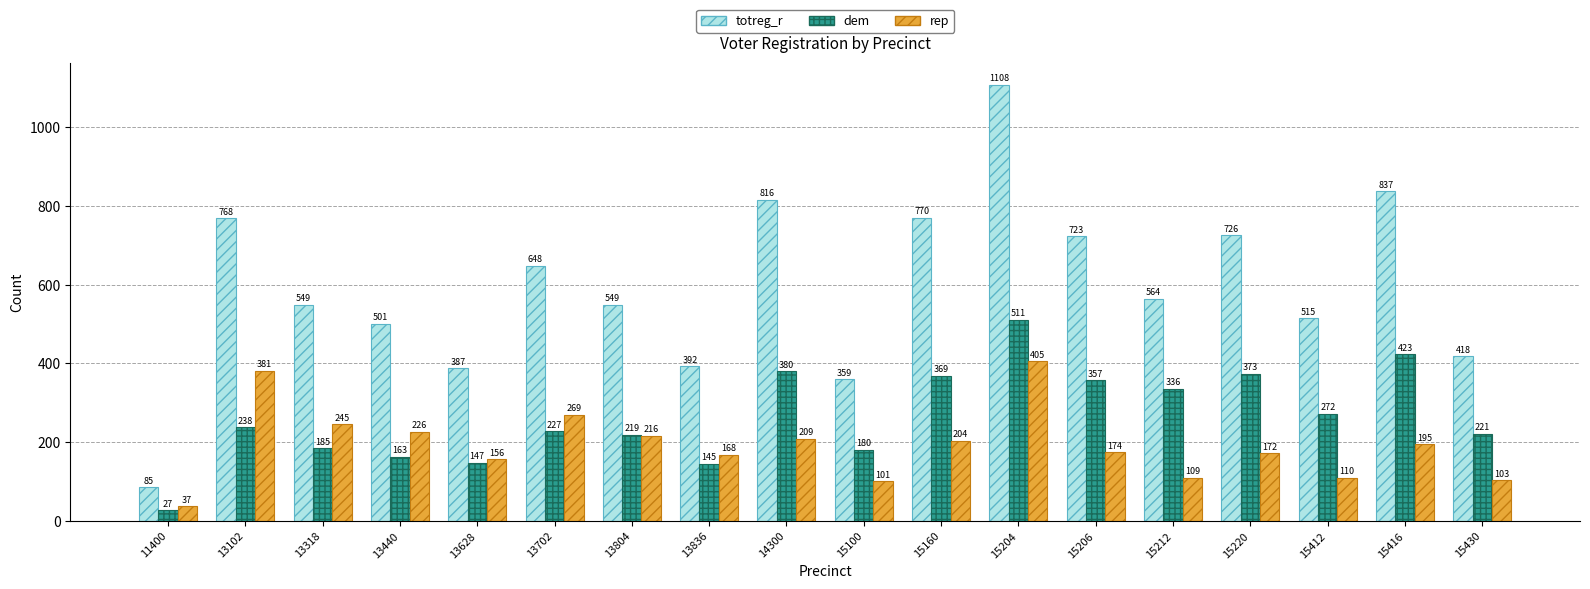

Rank the series at 15430 from highest to lowest value.

totreg_r, dem, rep